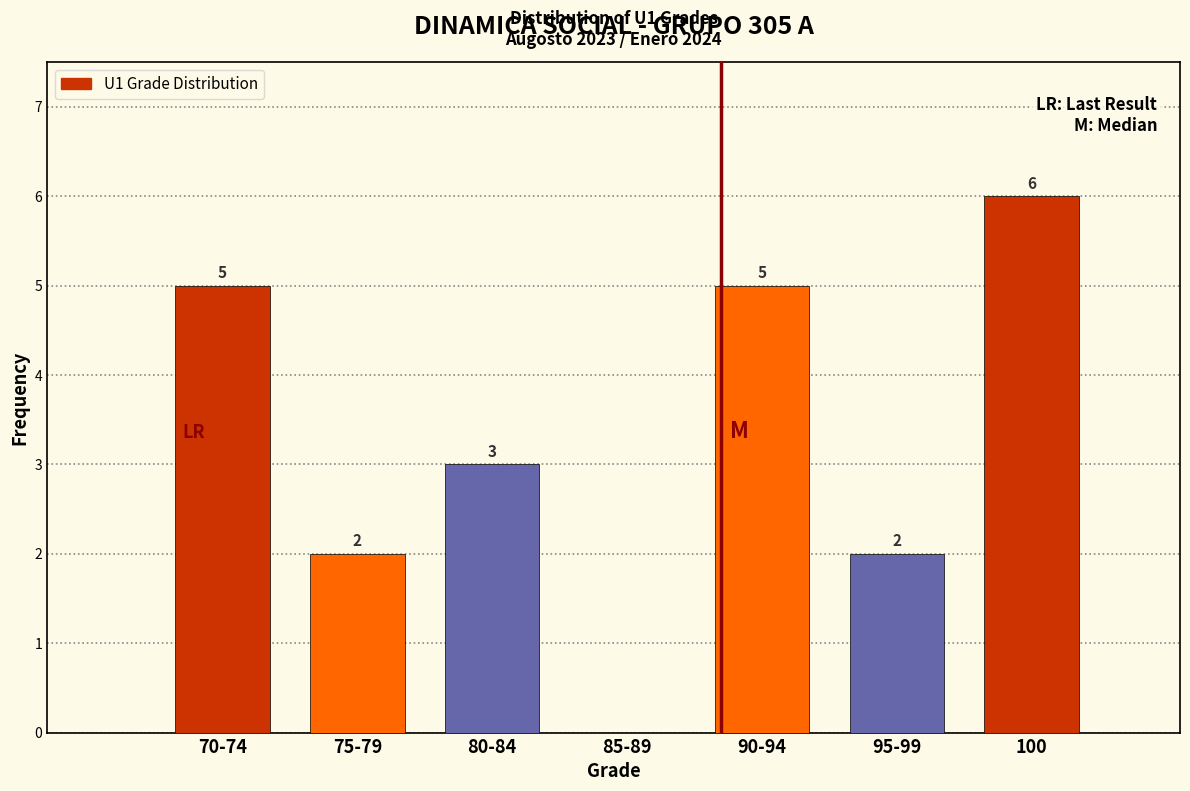

Reading left to right, list all the values displayed in this chart.

70-74=5	75-79=2	80-84=3	85-89=0	90-94=5	95-99=2	100=6